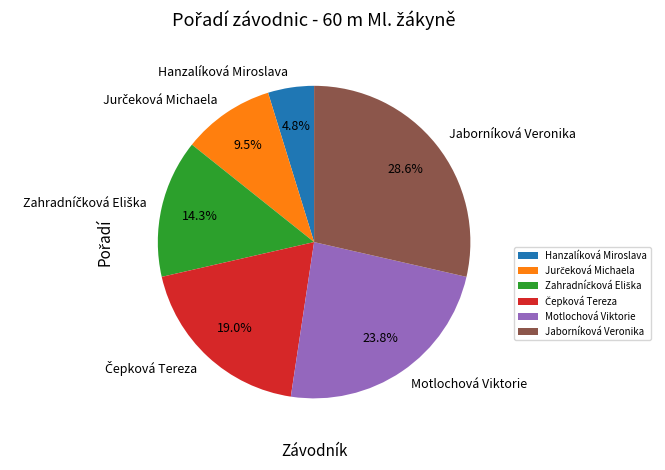

Is there a majority slice in this chart?

No